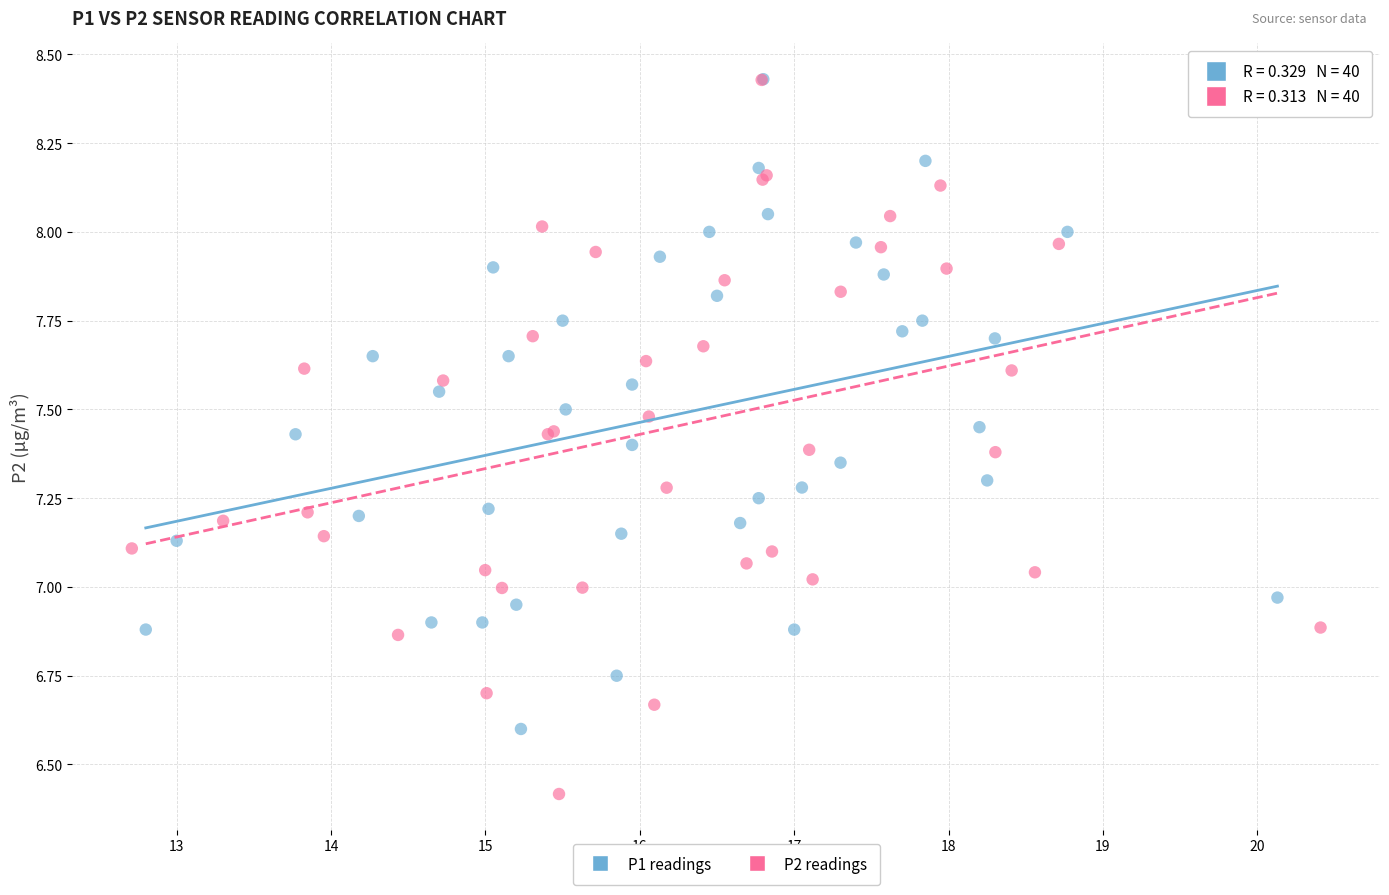

Which series reaches the minimum Y coordinate?

P2 readings